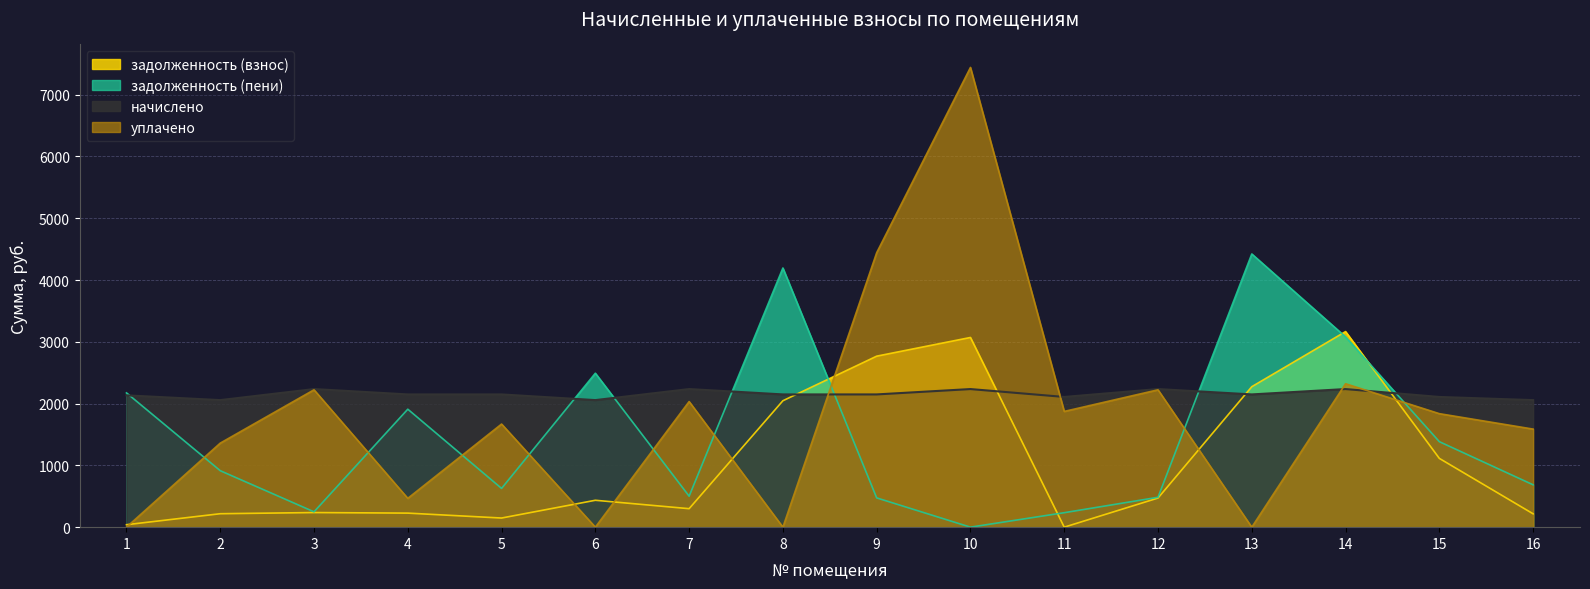

At which label does задолженность (взнос) reach its minimum?

11